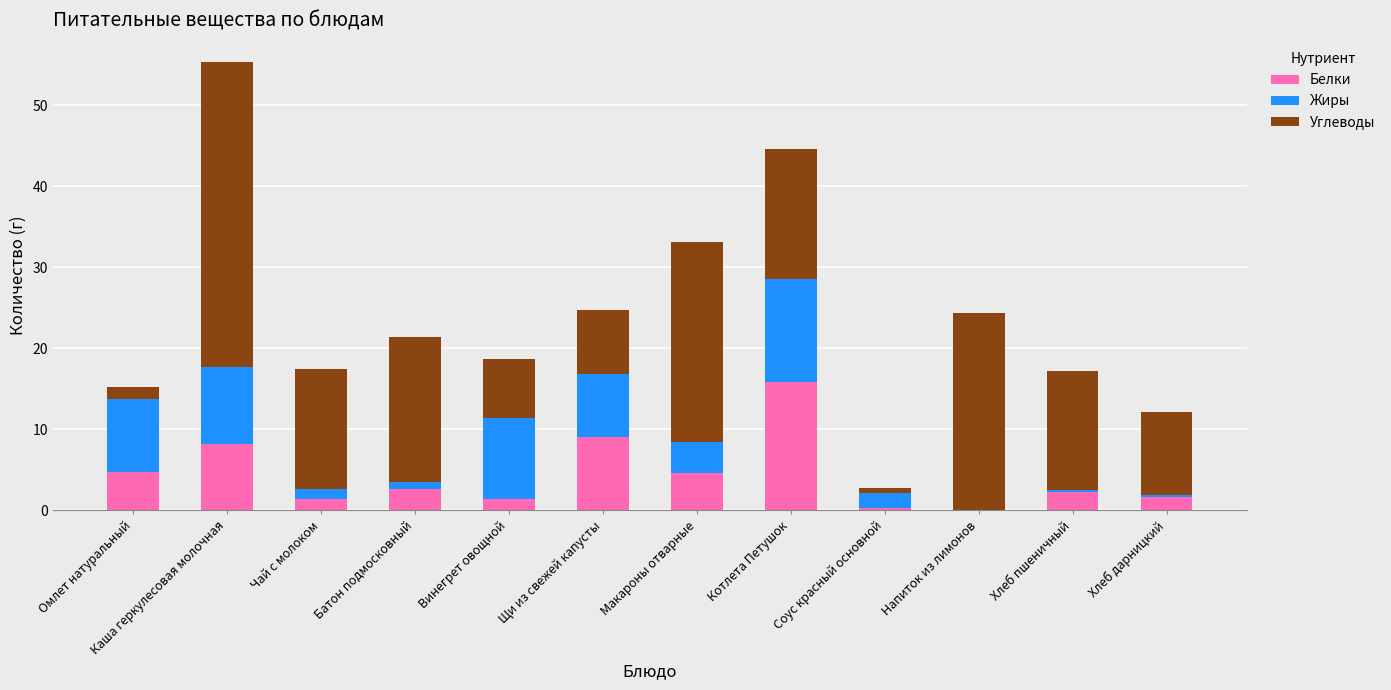

Are the bars horizontal?

No